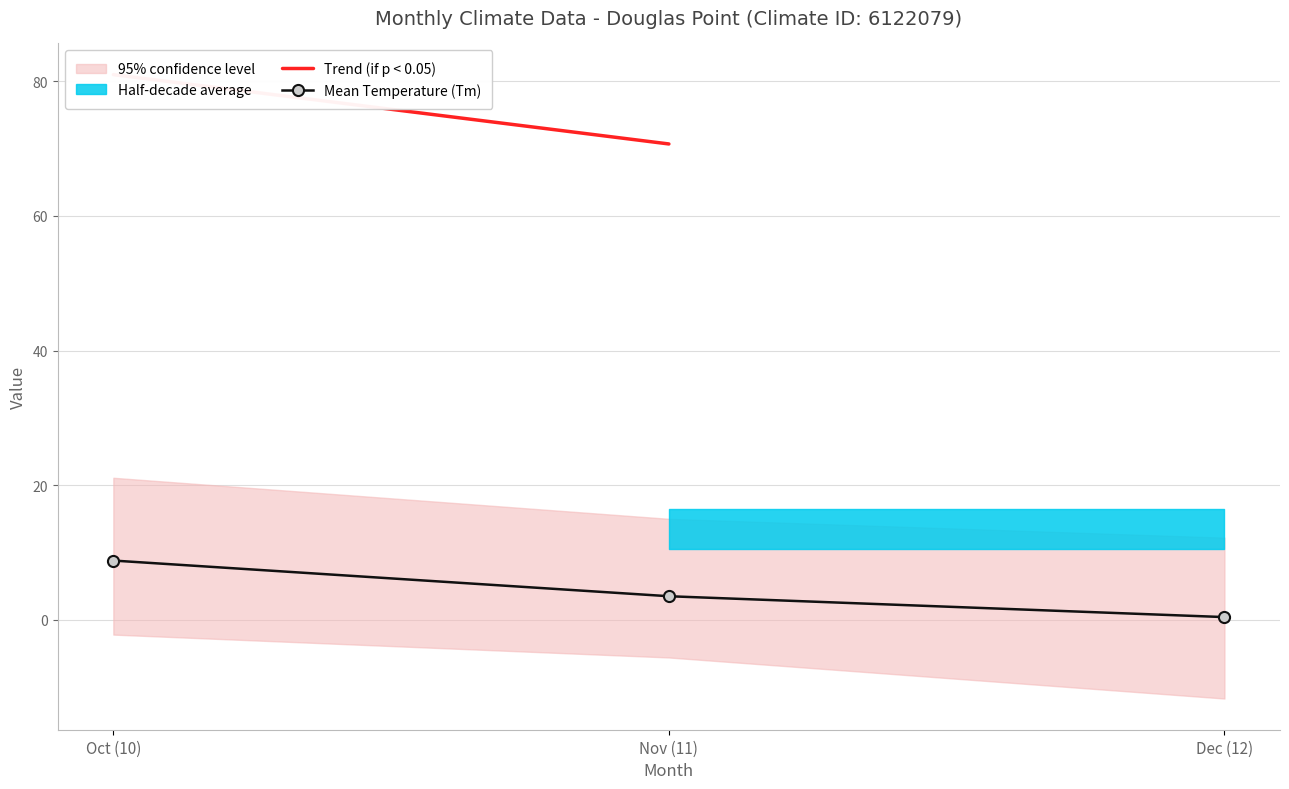

Between 12 and 11, which is larger?

11